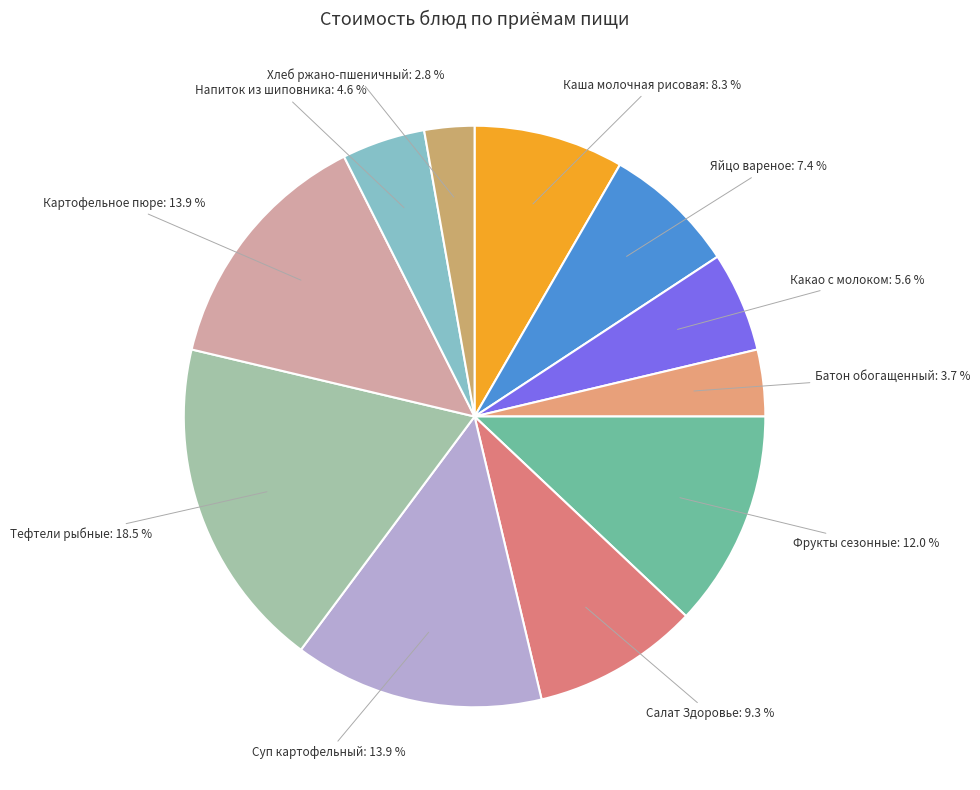

How many segments does this pie chart have?

11